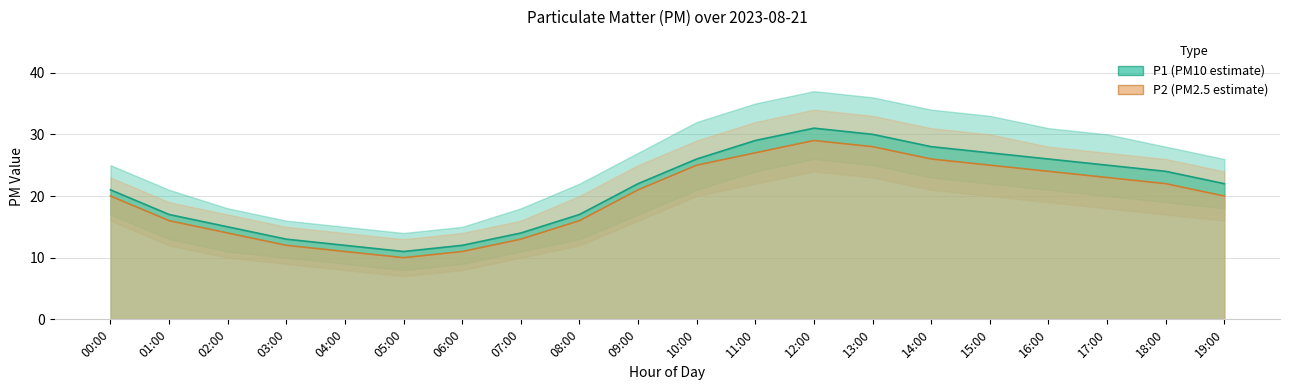

Does the chart have visible grid lines?

Yes